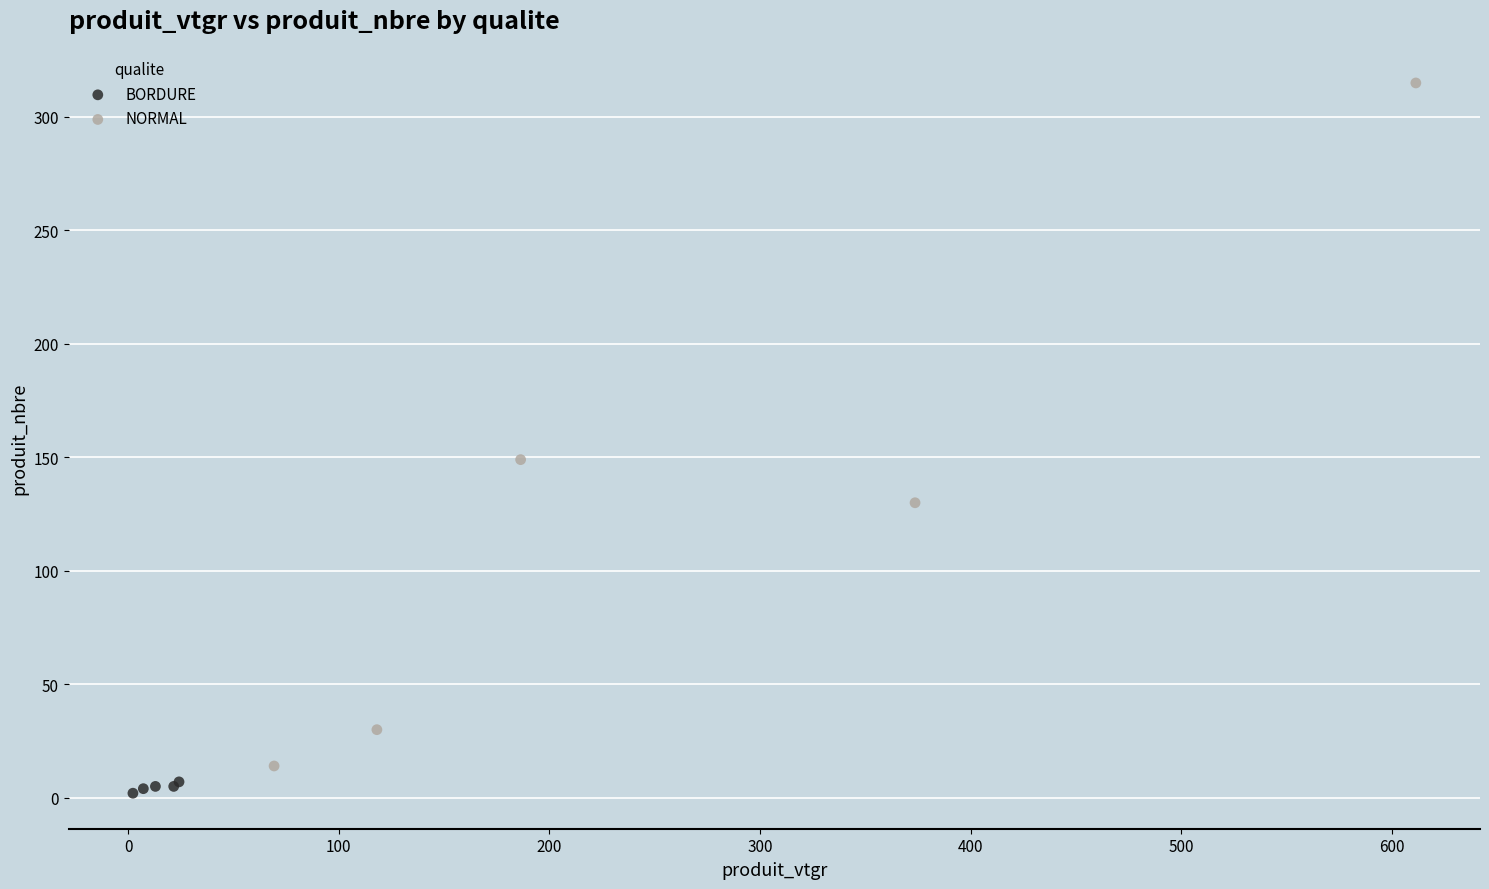

What are all the series names shown in the legend?

BORDURE, NORMAL